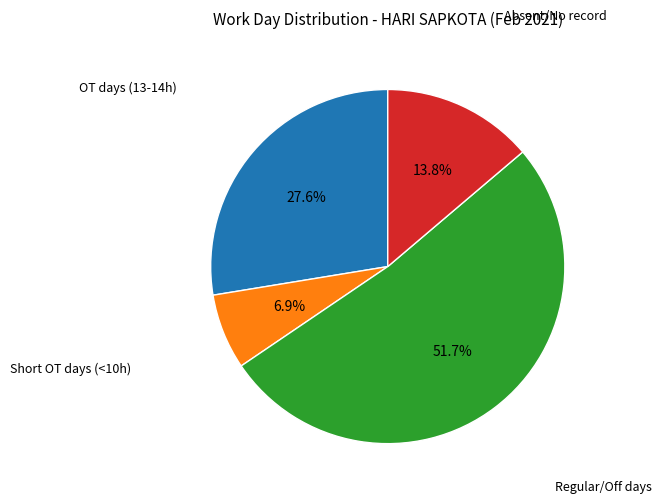

Is there any slice that represents more than half of the pie?

Yes